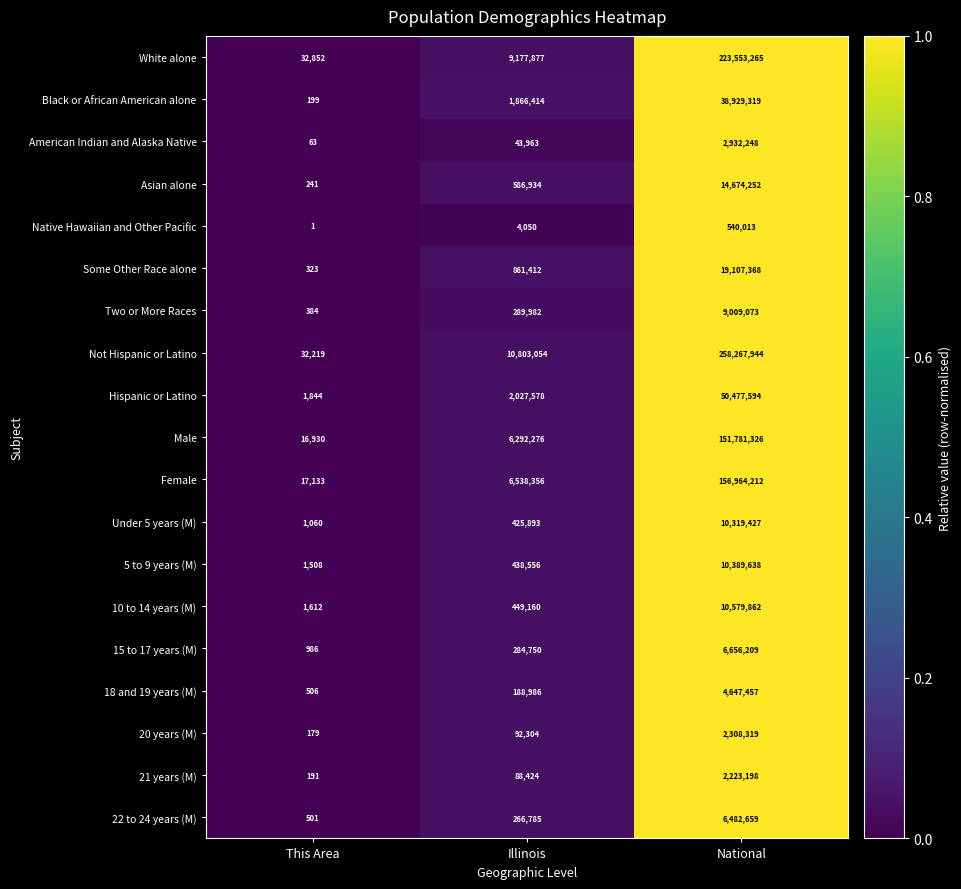

Is it true that Under 5 years (M) equals 10319427 at National?

True